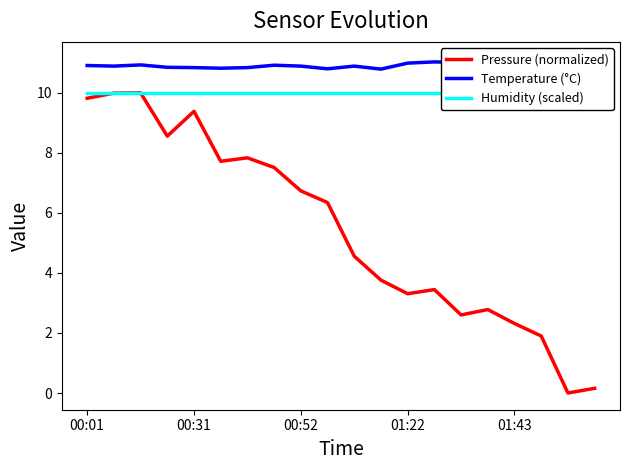

True or false: Pressure (normalized) has a value of 3.4 at 01:43.

False